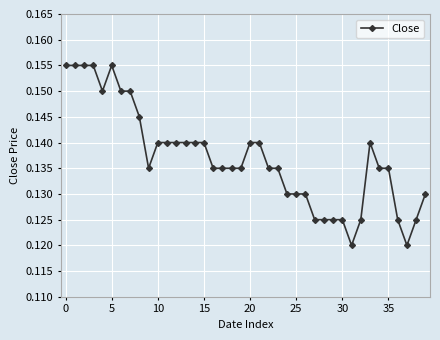

How many values are between 0 and 1?

40